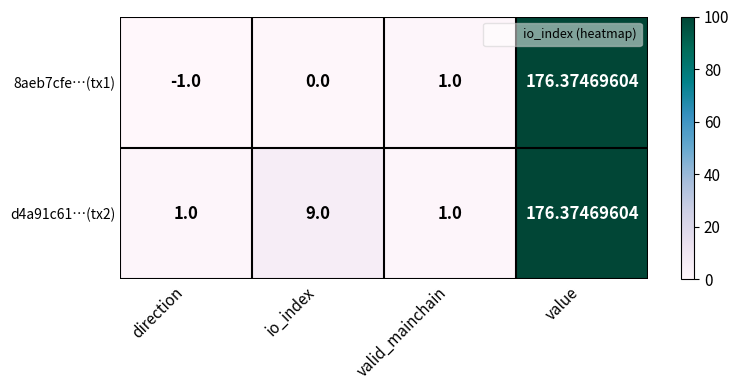

Which series has the widest spread of values?

8aeb7cfe…(tx1)